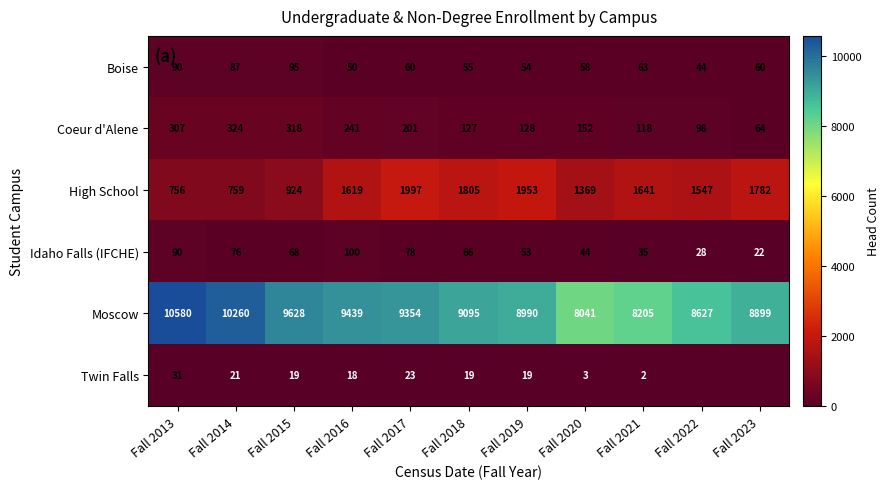

List the labels in order of Idaho Falls (IFCHE) value, largest first.

Fall 2016, Fall 2013, Fall 2017, Fall 2014, Fall 2015, Fall 2018, Fall 2019, Fall 2020, Fall 2021, Fall 2022, Fall 2023